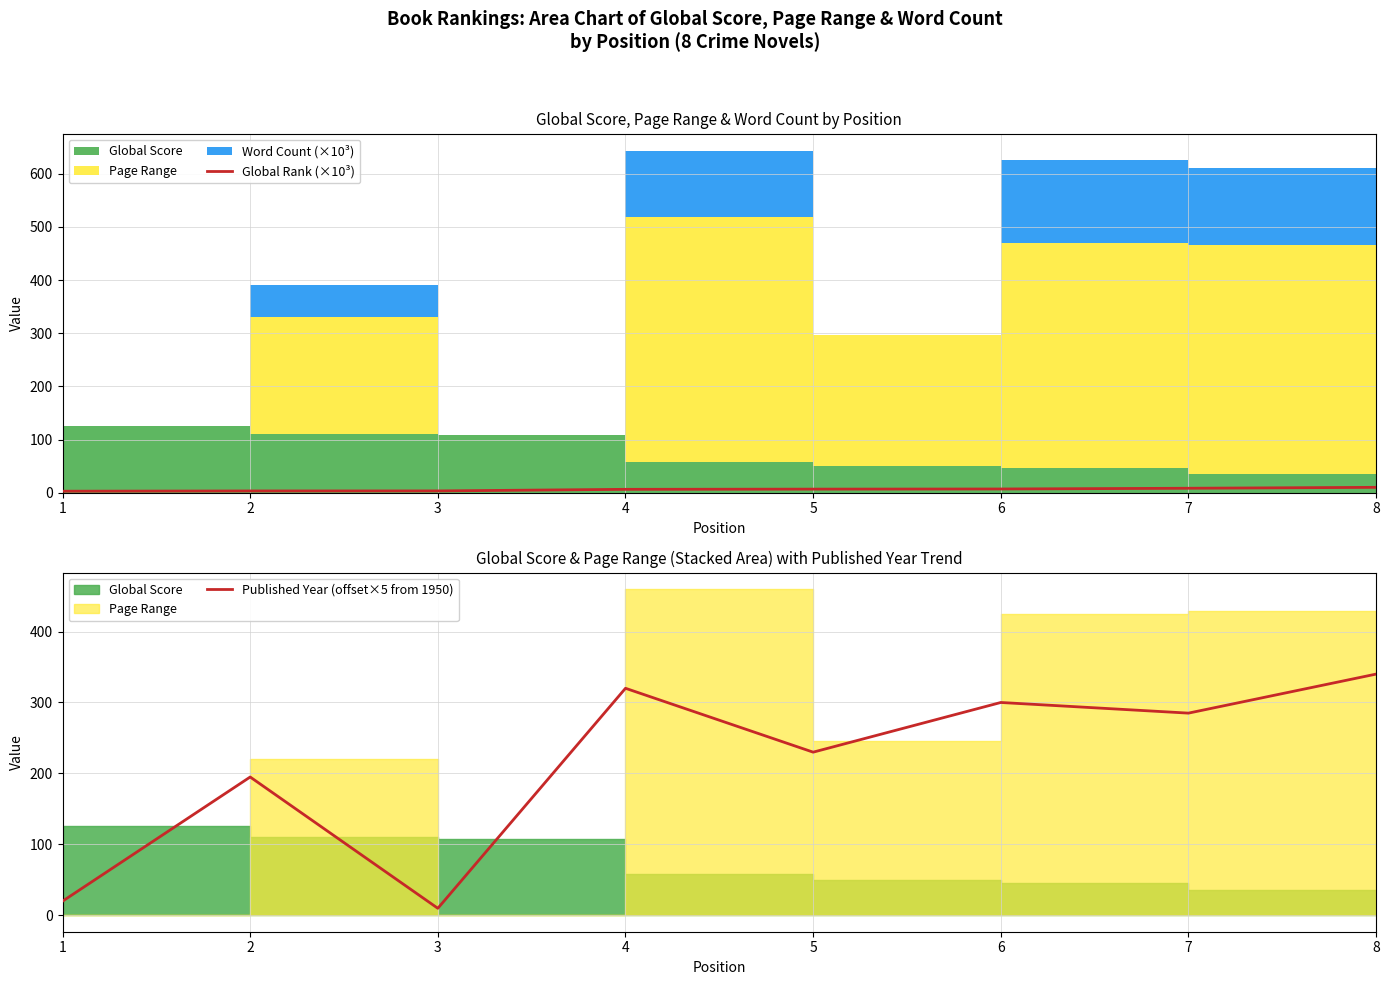

How many values in the Global Rank (×10³) series are below 6?

3